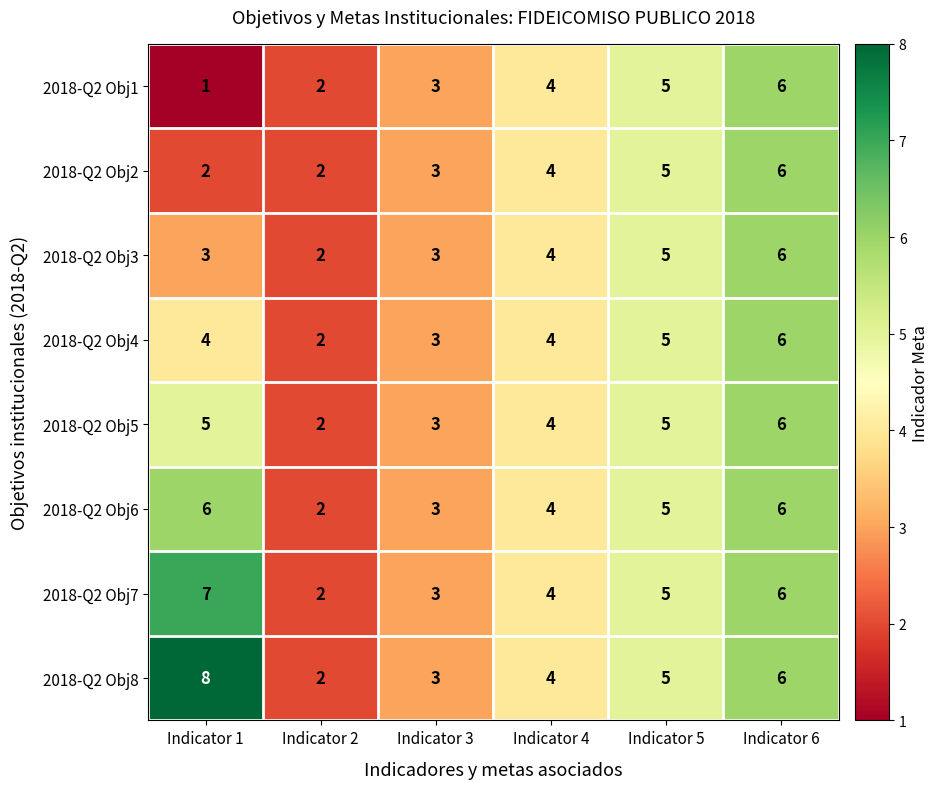

List the labels in order of 2018-Q2 Obj8 value, largest first.

Indicator 1, Indicator 6, Indicator 5, Indicator 4, Indicator 3, Indicator 2